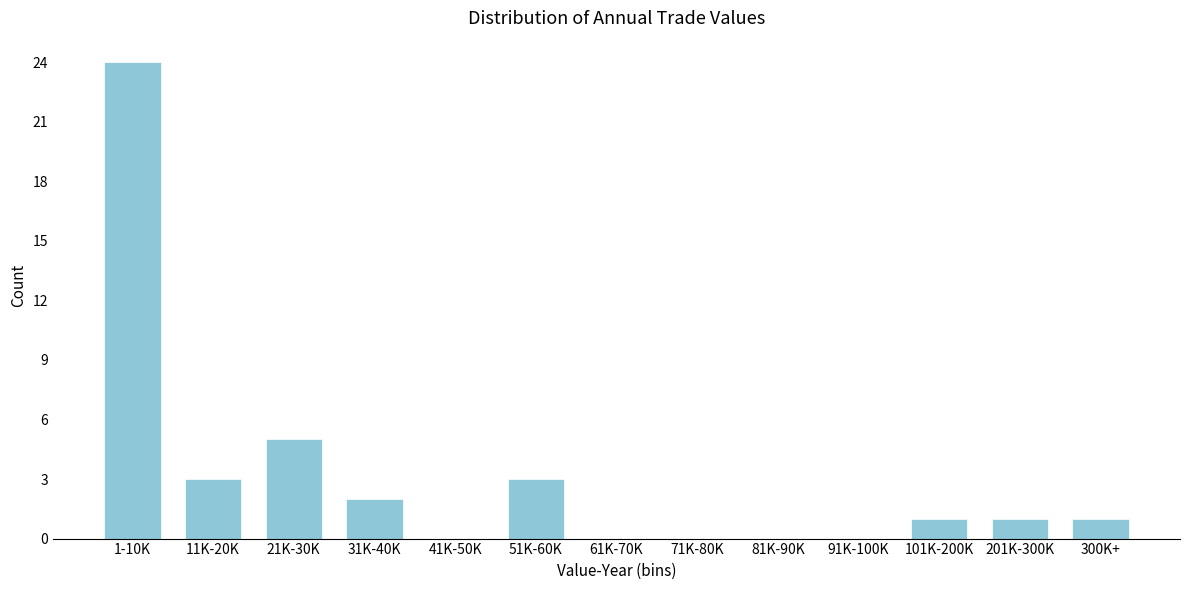

Reading left to right, extract all data points from this chart.

1-10K=24	11K-20K=3	21K-30K=5	31K-40K=2	41K-50K=0	51K-60K=3	61K-70K=0	71K-80K=0	81K-90K=0	91K-100K=0	101K-200K=1	201K-300K=1	300K+=1